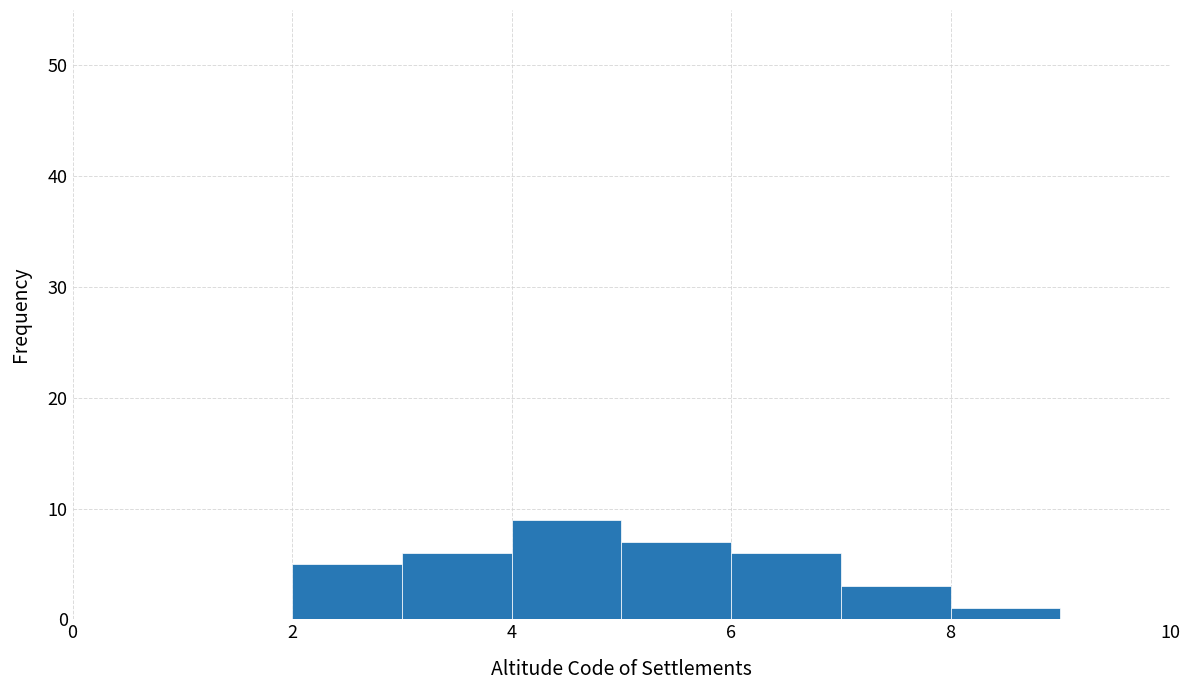

Over which range of the x-axis is the bar tallest?

4 to 5